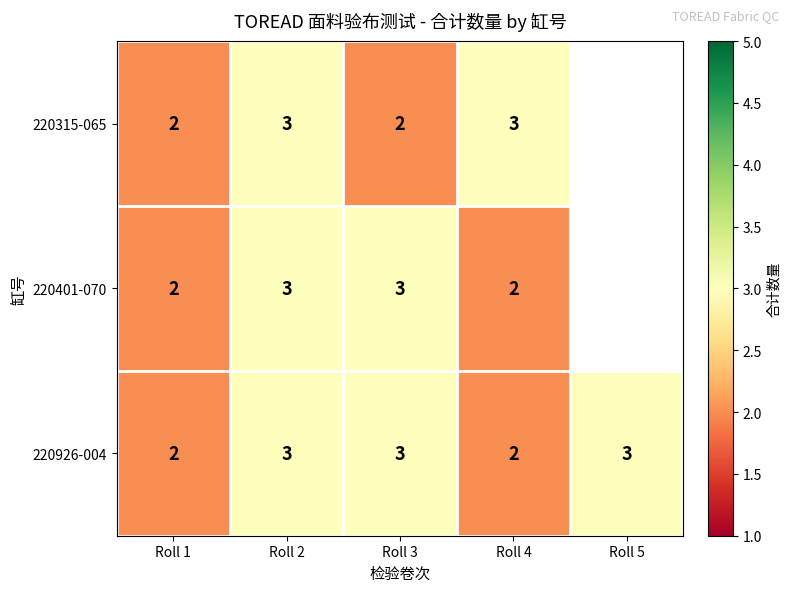

What is the smallest value displayed?

2.0